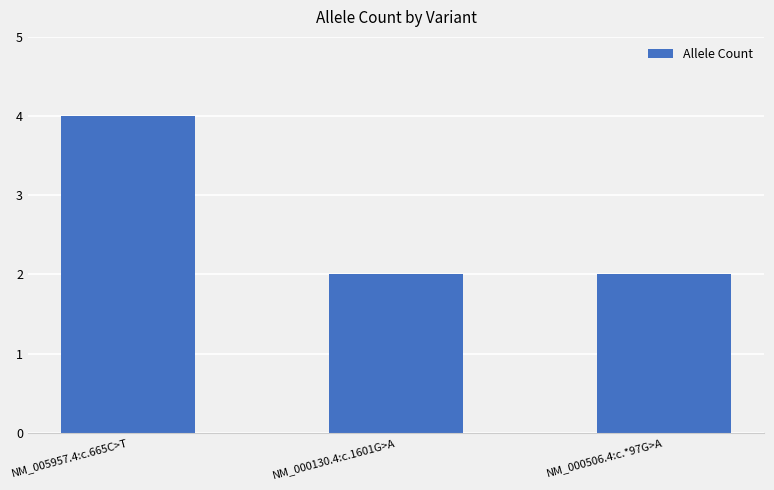

Approximately how many times larger is the value at NM_005957.4:c.665C>T compared to NM_000506.4:c.*97G>A?

2.0